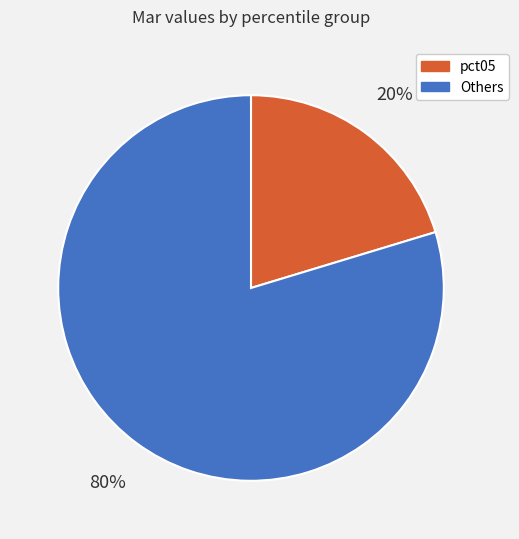

Does any single category account for the majority?

Yes